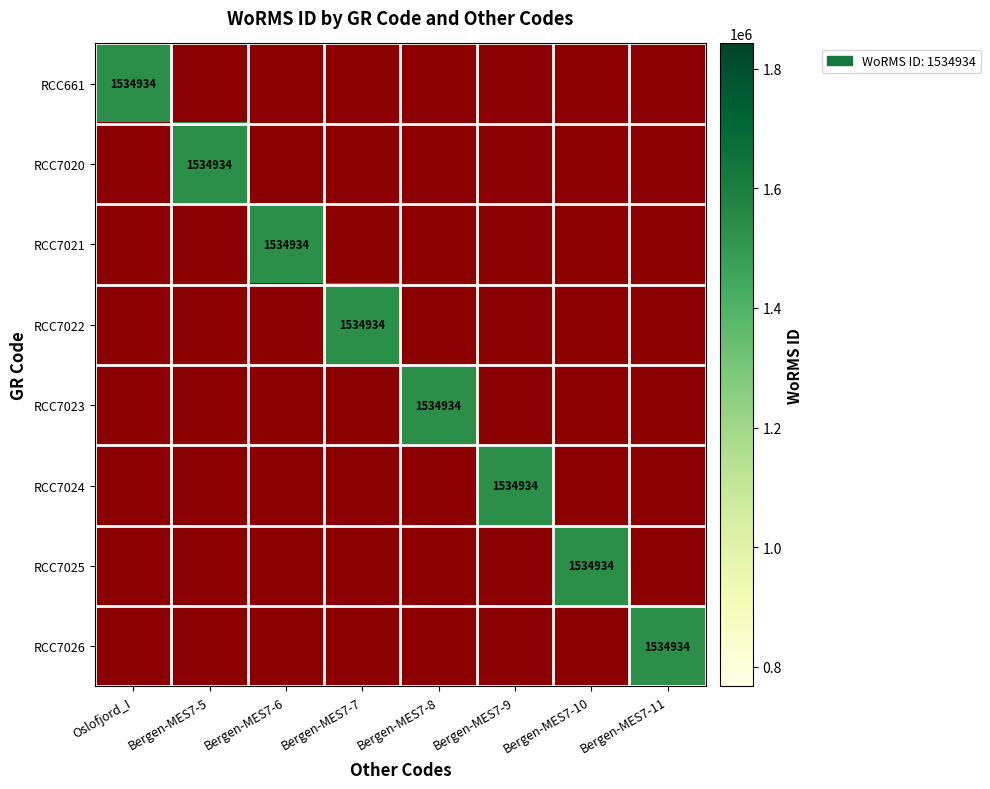

The RCC661 series shows 1534934 at Oslofjord_I. True or false?

True